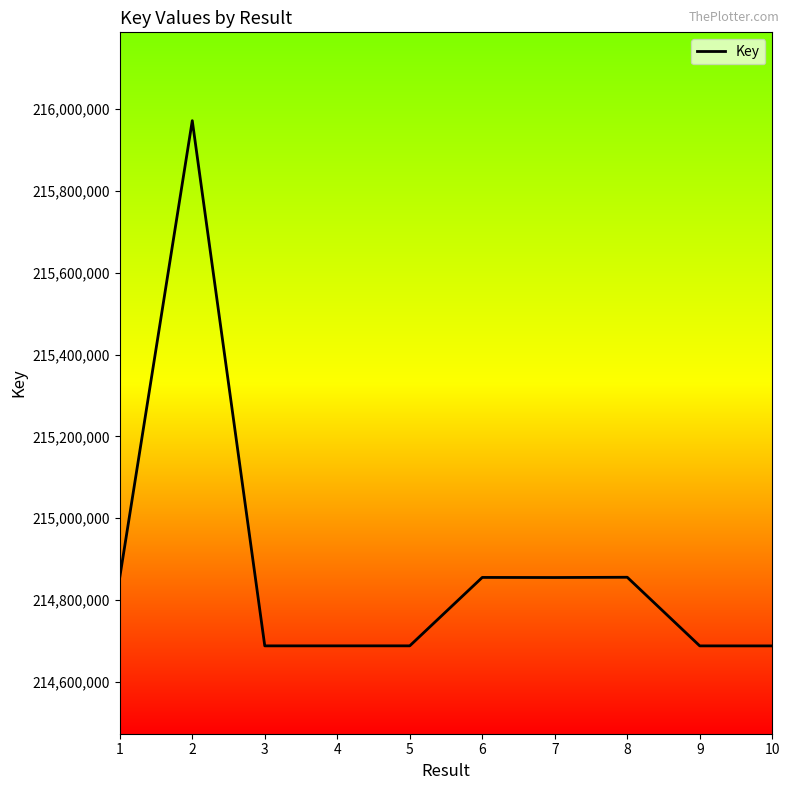

The value at 6 is 89823137. True or false?

False